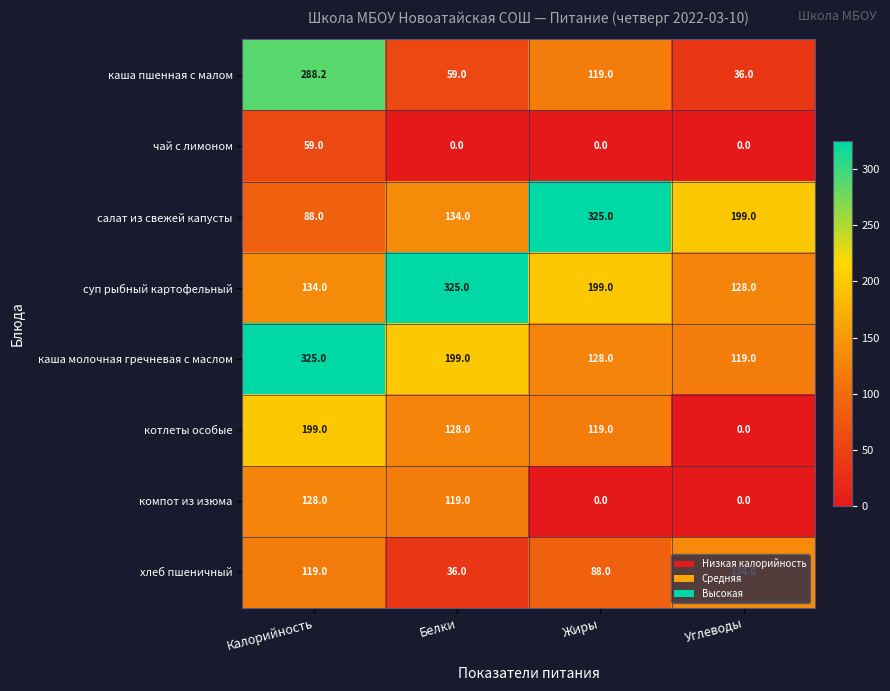

How many categories are shown in the chart?

4